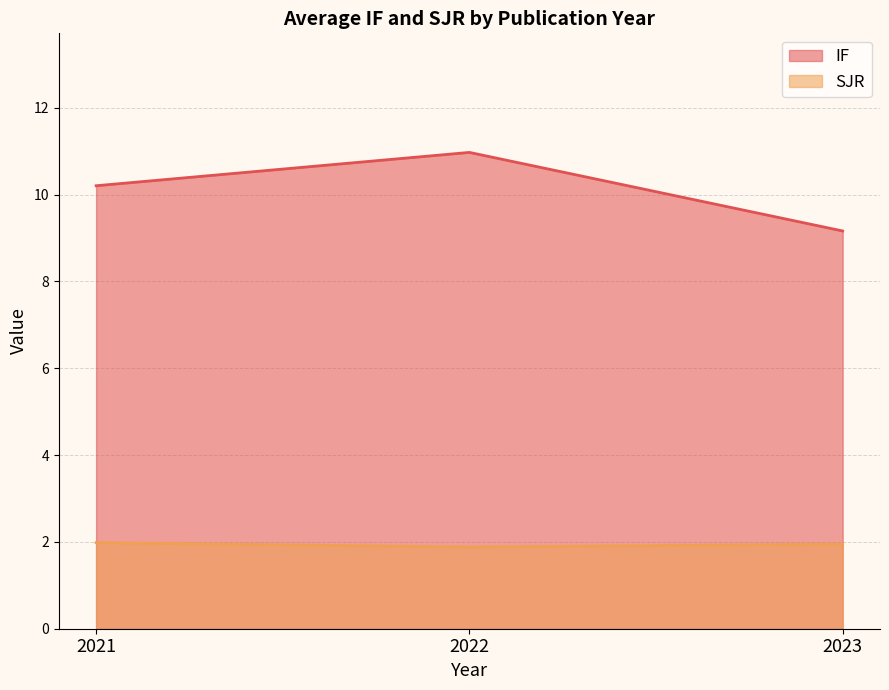

At which label does IF first exceed 10?

2021